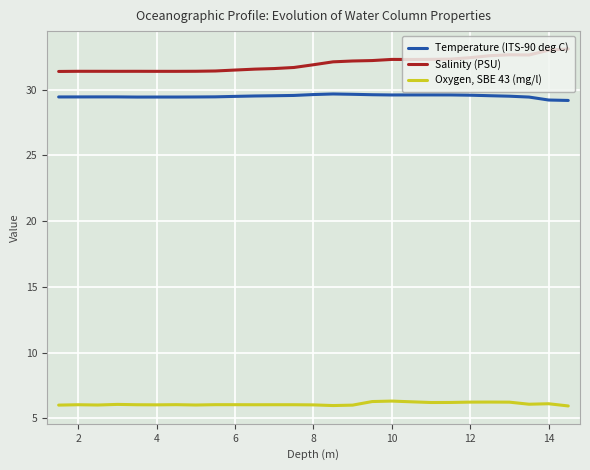

Which series has the largest total across all categories?

Salinity (PSU)